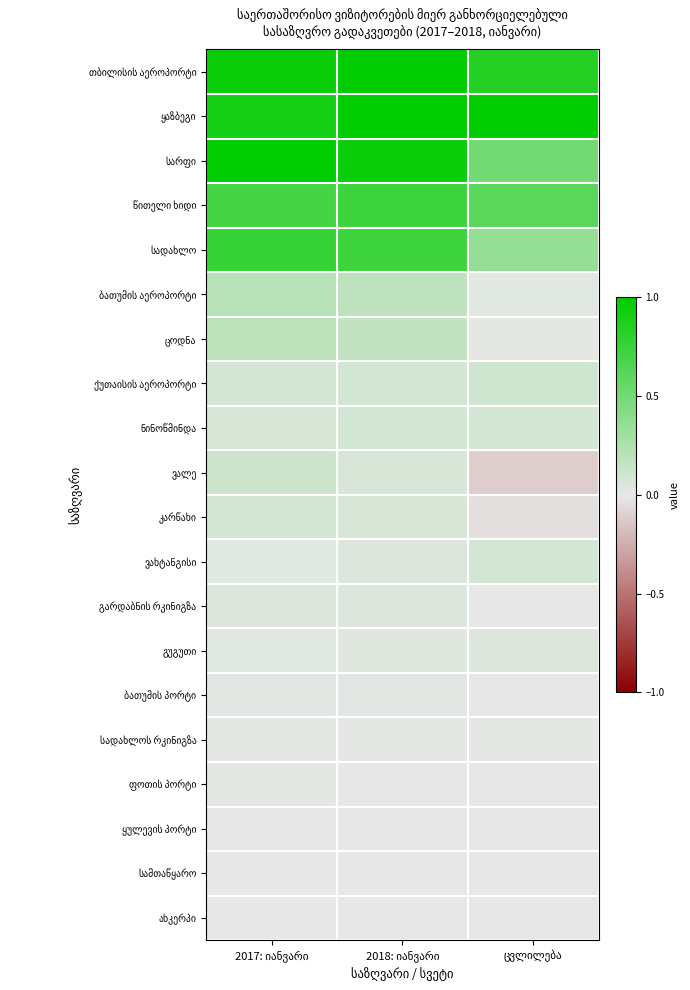

What is the greatest value displayed?

1.0